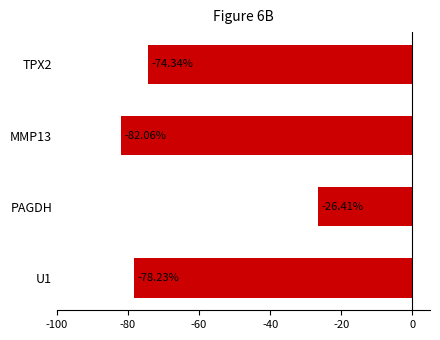

What is the sum of the values at MMP13 and U1?

-160.3